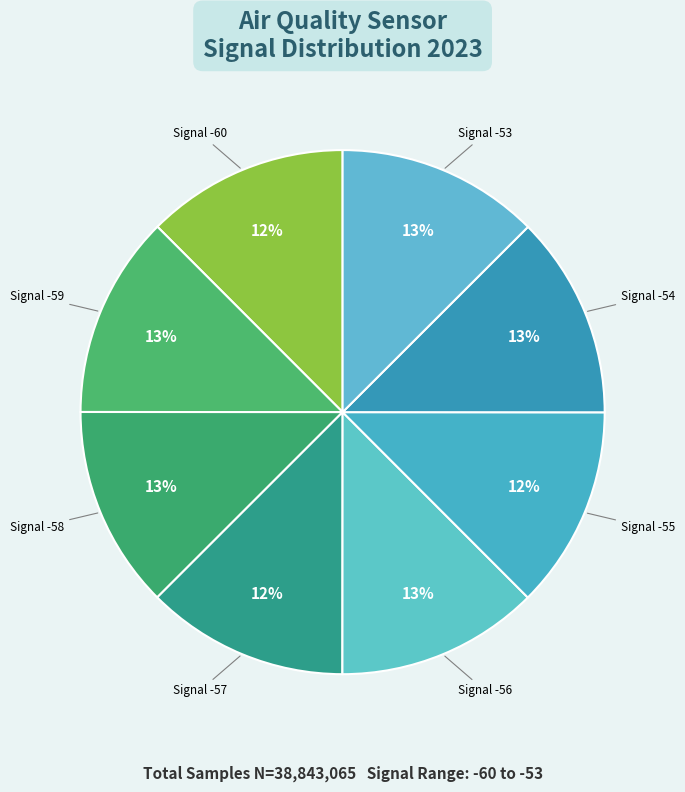

How many segments does this pie chart have?

8